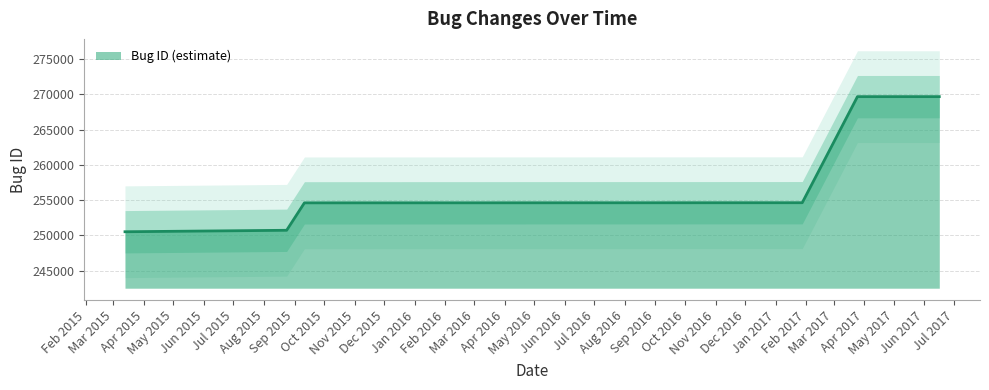

Rank the categories by value from lowest to highest.

2015-03-13, 2015-08-24, 2015-09-11, 2017-01-28, 2017-03-25, 2017-06-16